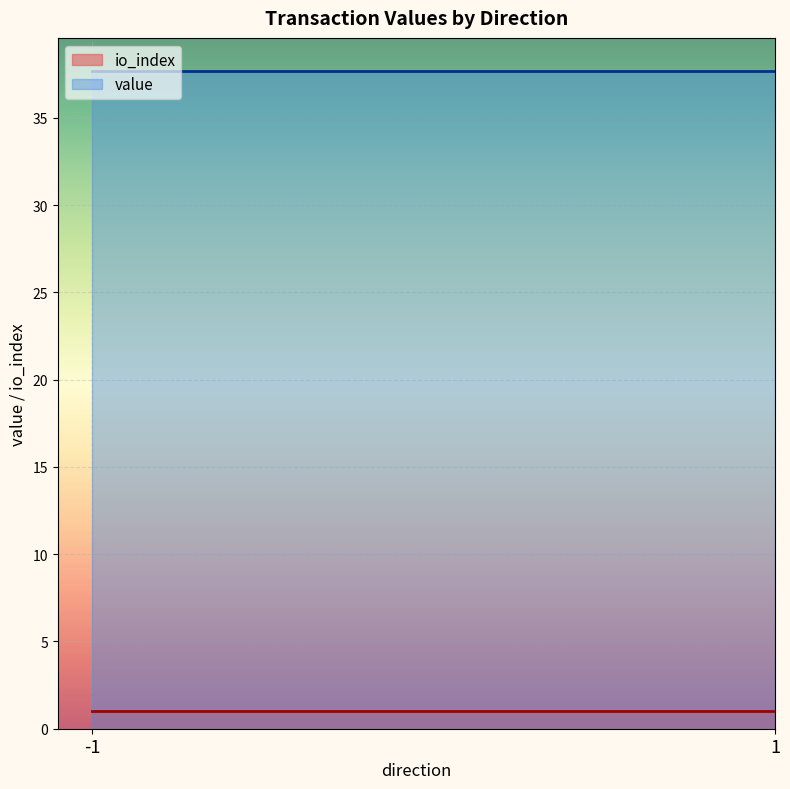

Is the value of io_index at -1 greater than the value of value at -1?

No